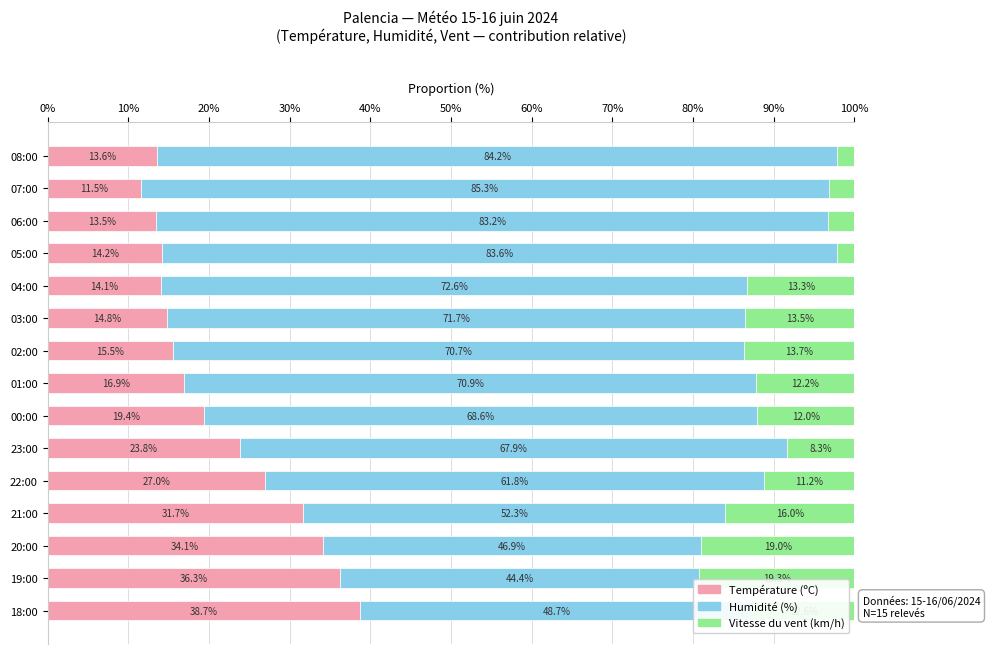

What is the difference between the Température (ºC) values at 23:00 and 08:00?

10.2